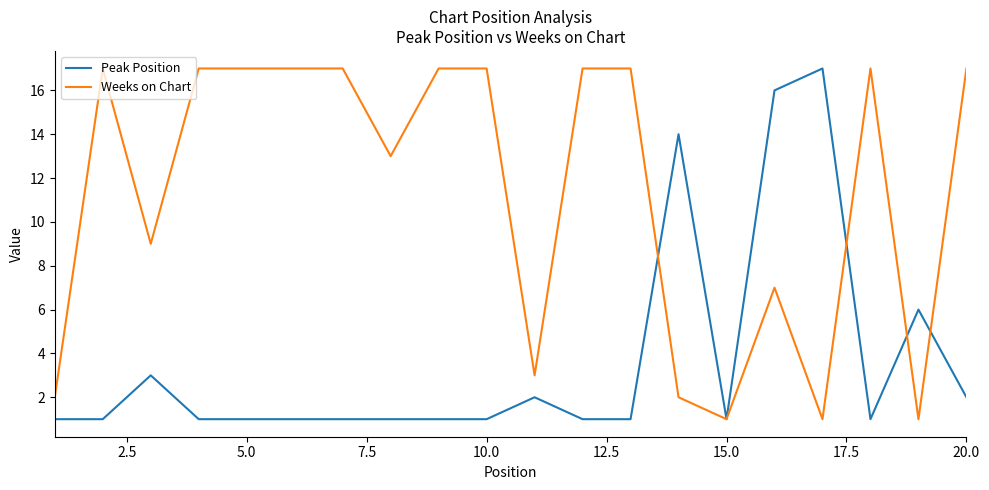

Which series has the largest total across all categories?

Weeks on Chart